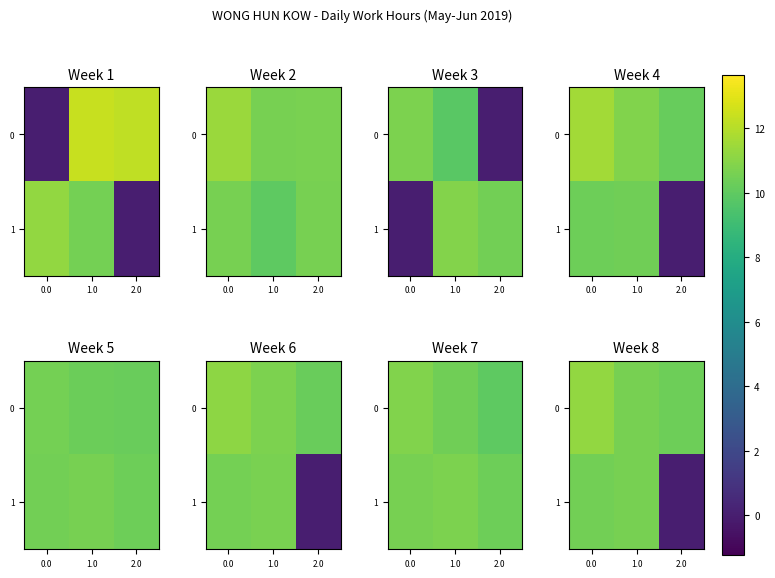

What is the difference between the 0 values at 2.0 and 1.0?

0.2